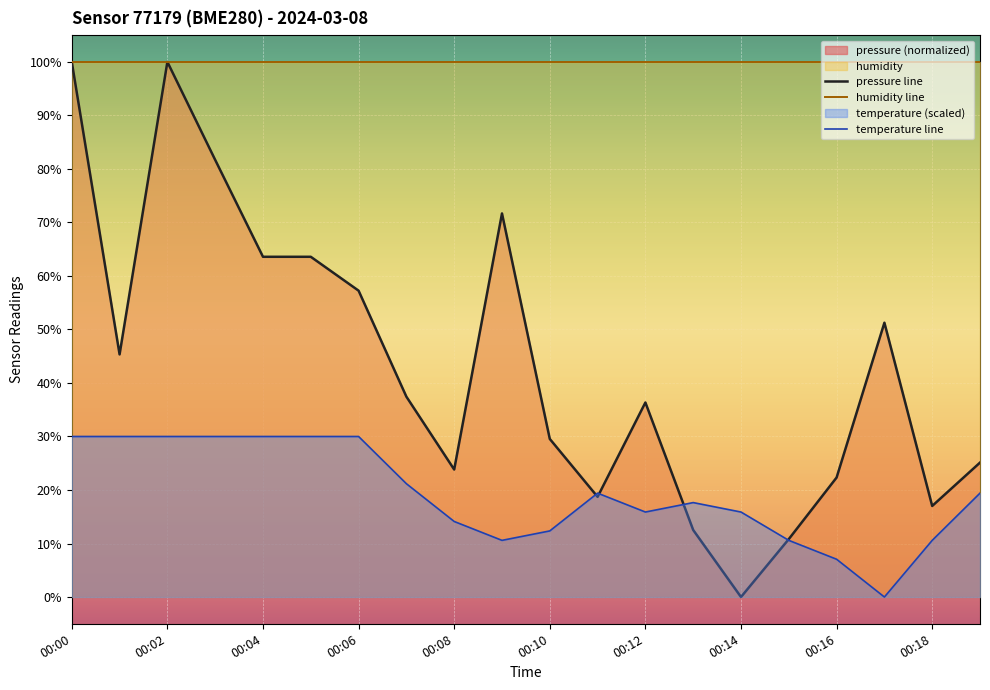

What is the spread (max minus min) of values at 00:16?

92.9